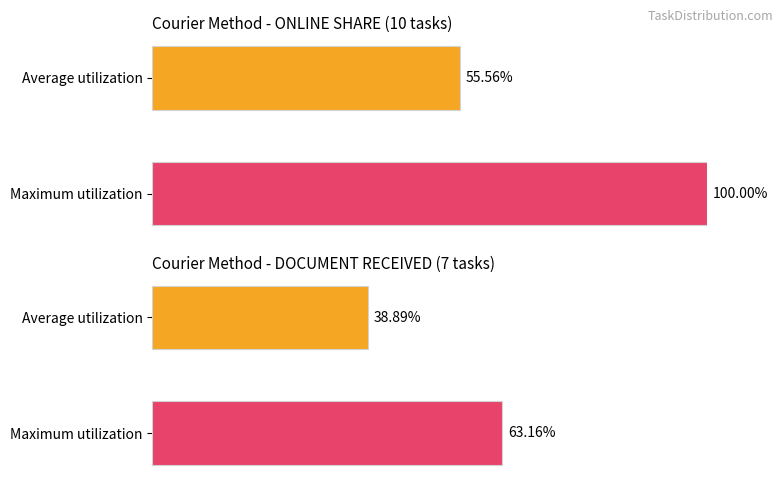

Rank the categories by value from lowest to highest.

Average utilization, Maximum utilization